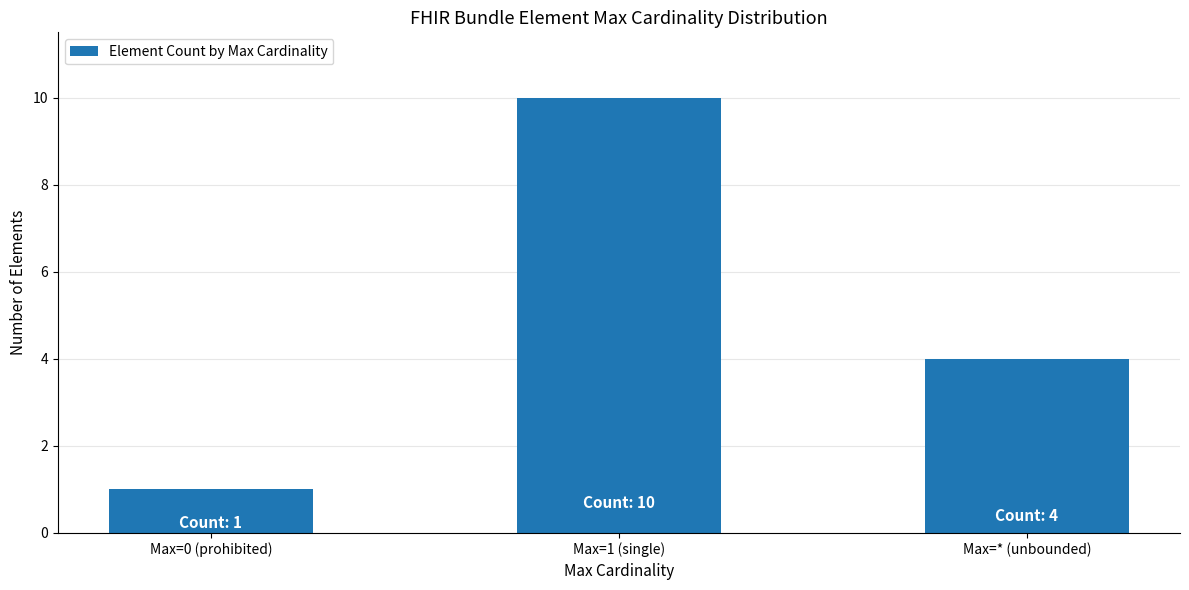

What is the value of the 2nd bar from the left?

10